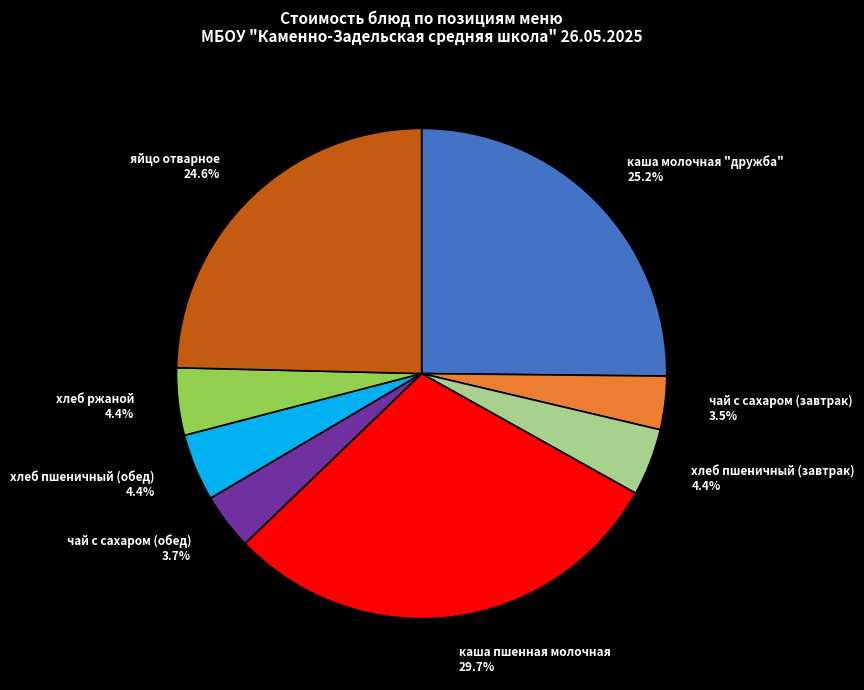

What percentage is NOT represented by хлеб ржаной 4.4%?

95.6%